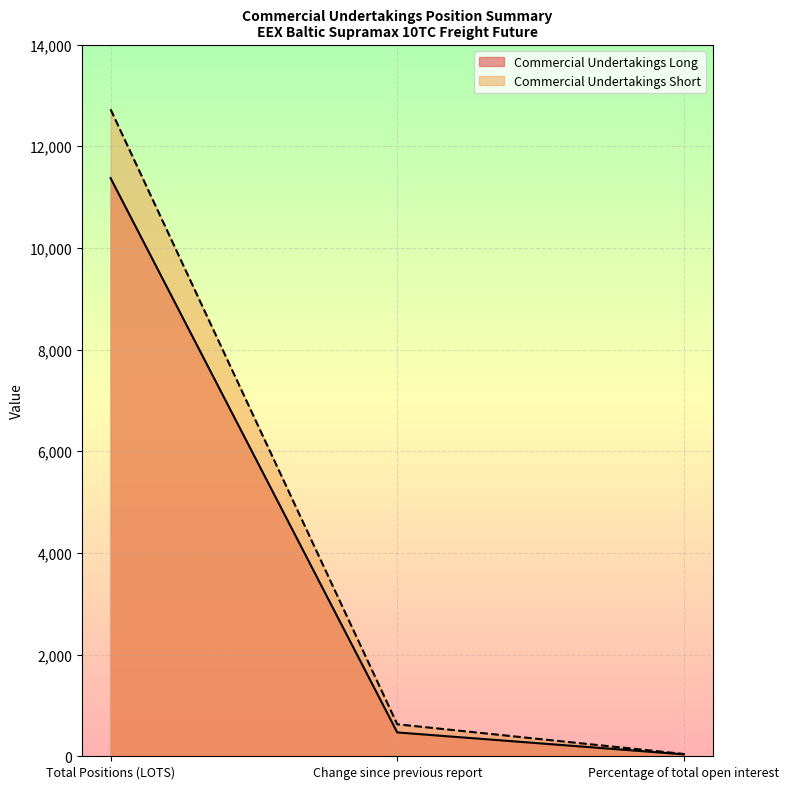

What is the value of the Commercial Undertakings Long point at the 2nd from the left?

469.0